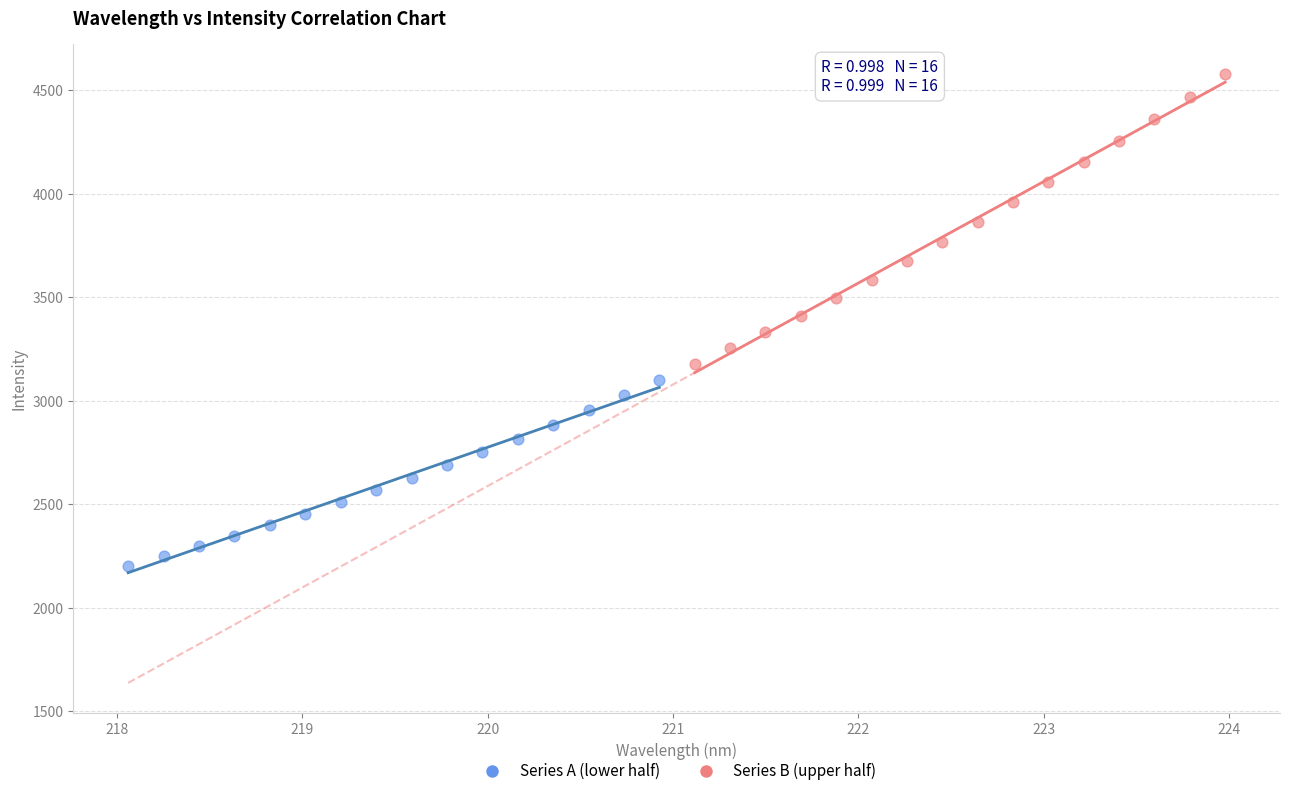

Which series has the largest Y range (max minus min)?

Series B (upper half)